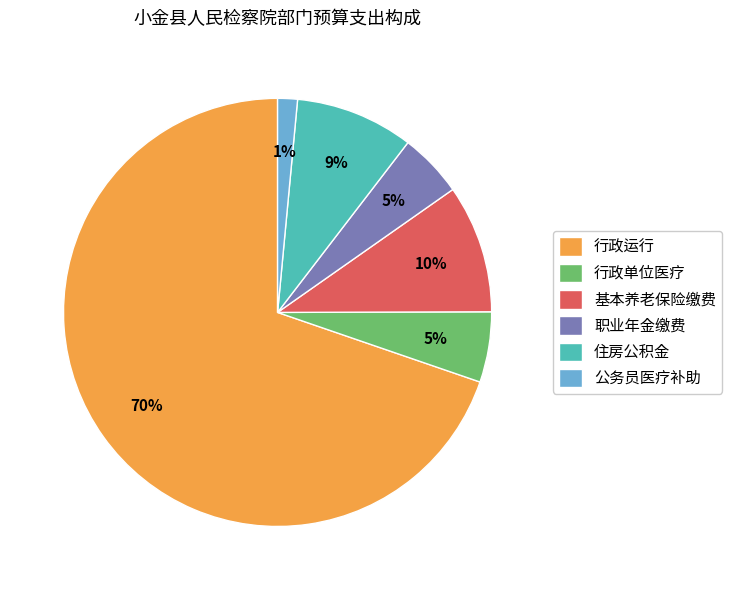

To the nearest percent, what percentage of the pie is 职业年金缴费?

5%